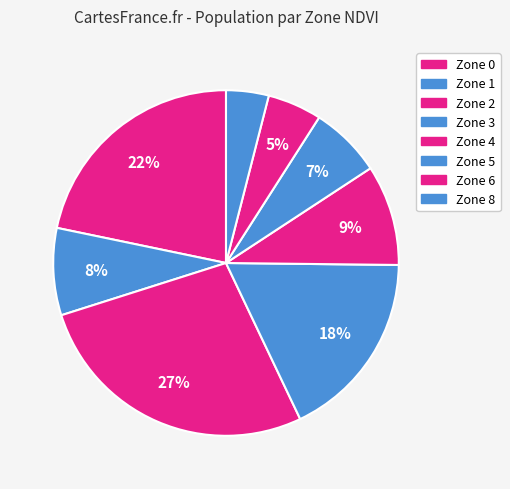

The Zone 2 slice represents 27% of the pie. True or false?

True